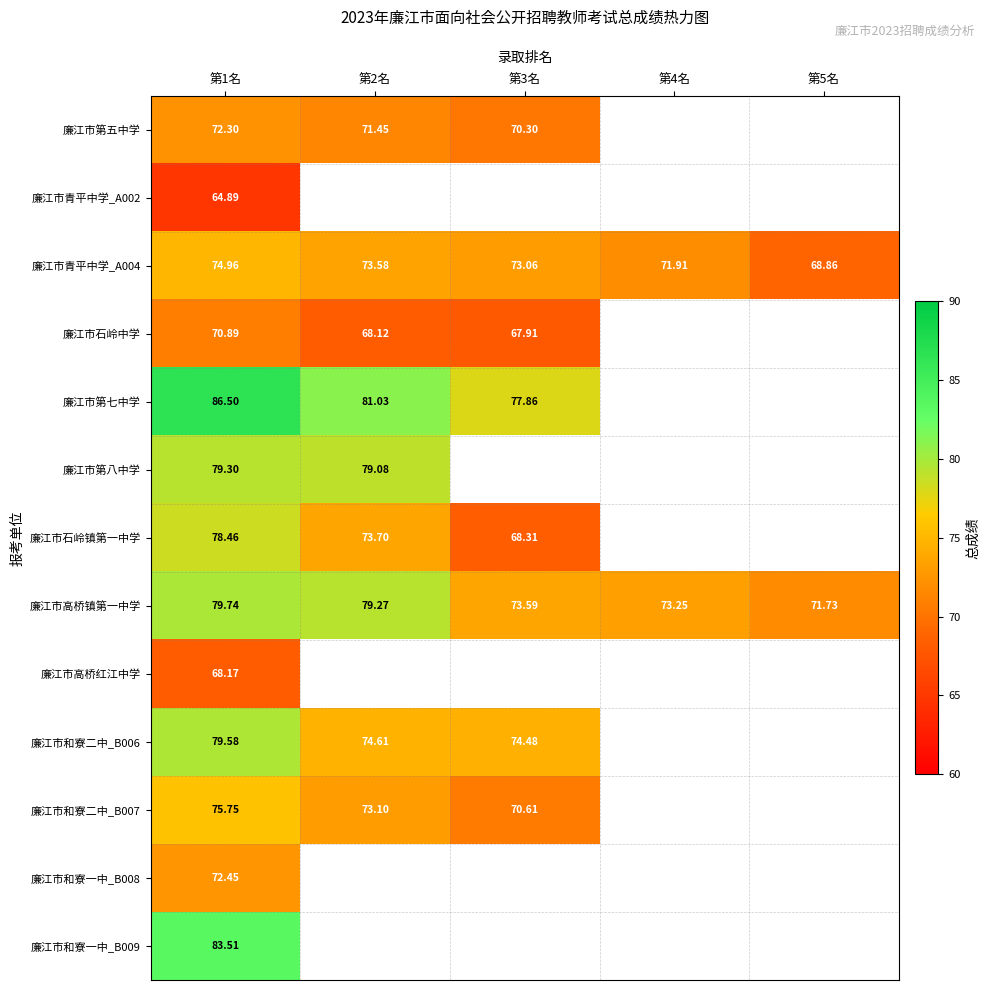

The 廉江市高桥镇第一中学 series shows 79.3 at 第2名. True or false?

True